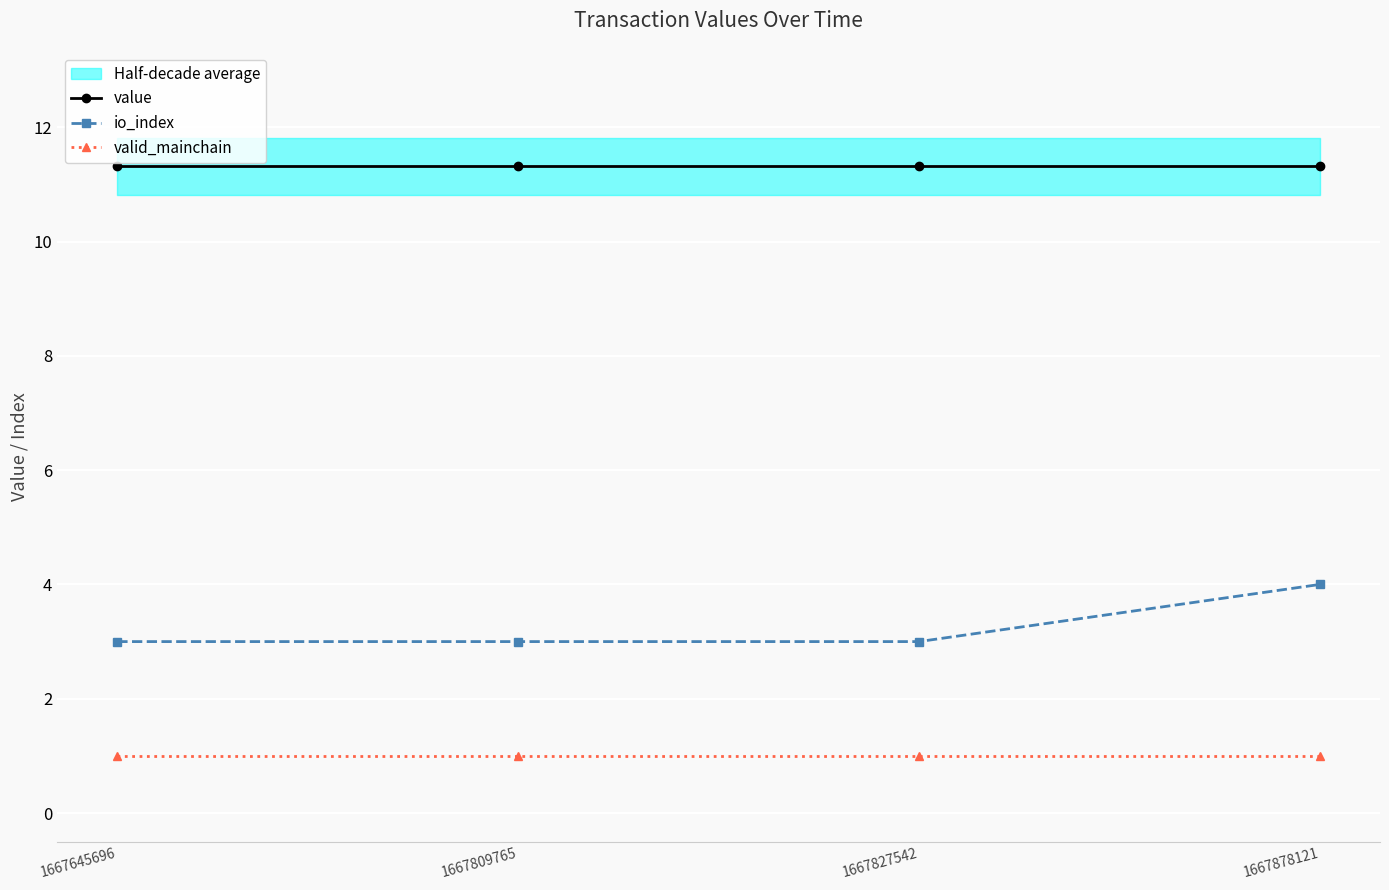

True or false: value and io_index intersect in this chart.

False